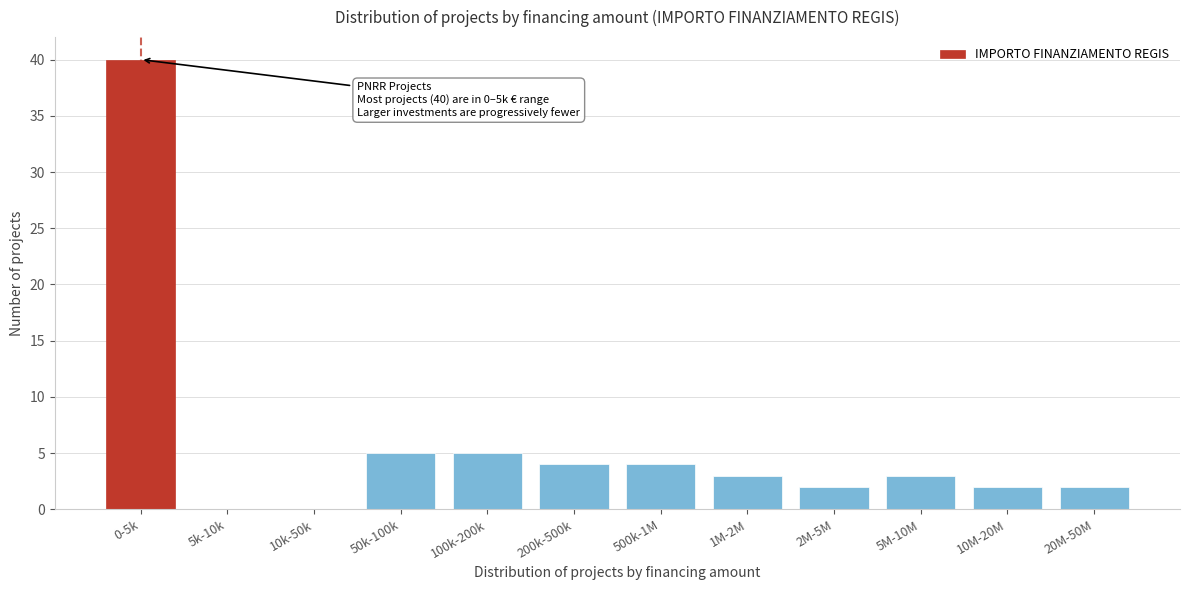

Reading left to right, extract all data points from this chart.

0-5k=40	5k-10k=0	10k-50k=0	50k-100k=5	100k-200k=5	200k-500k=4	500k-1M=4	1M-2M=3	2M-5M=2	5M-10M=3	10M-20M=2	20M-50M=2